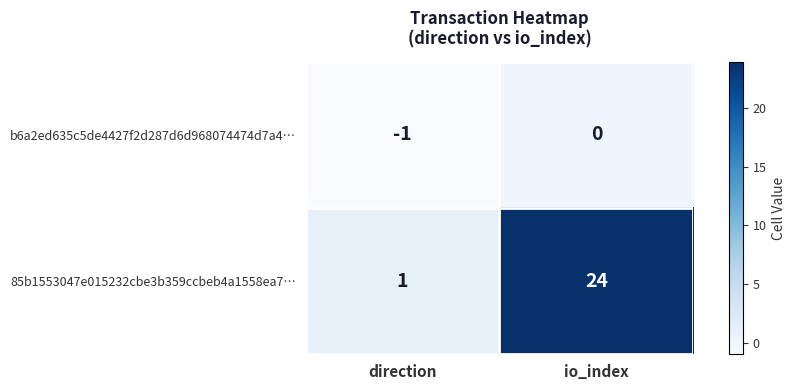

The value of b6a2ed635c5de4427f2d287d6d968074474d7a4… at io_index is -1. True or false?

False